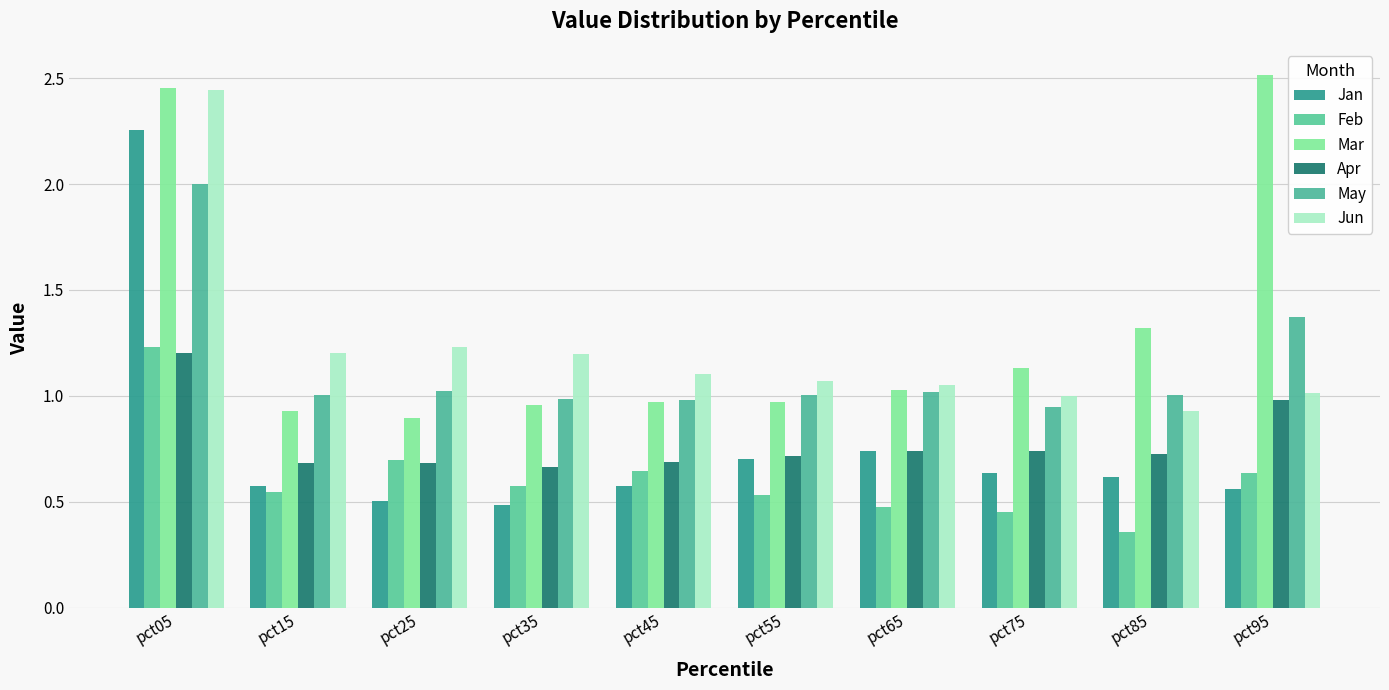

At which category does the chart reach its minimum across all series?

pct85